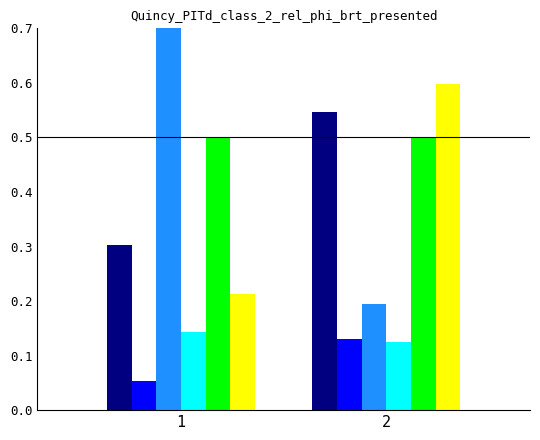

The value of Samples at 1 is 0.3. True or false?

True